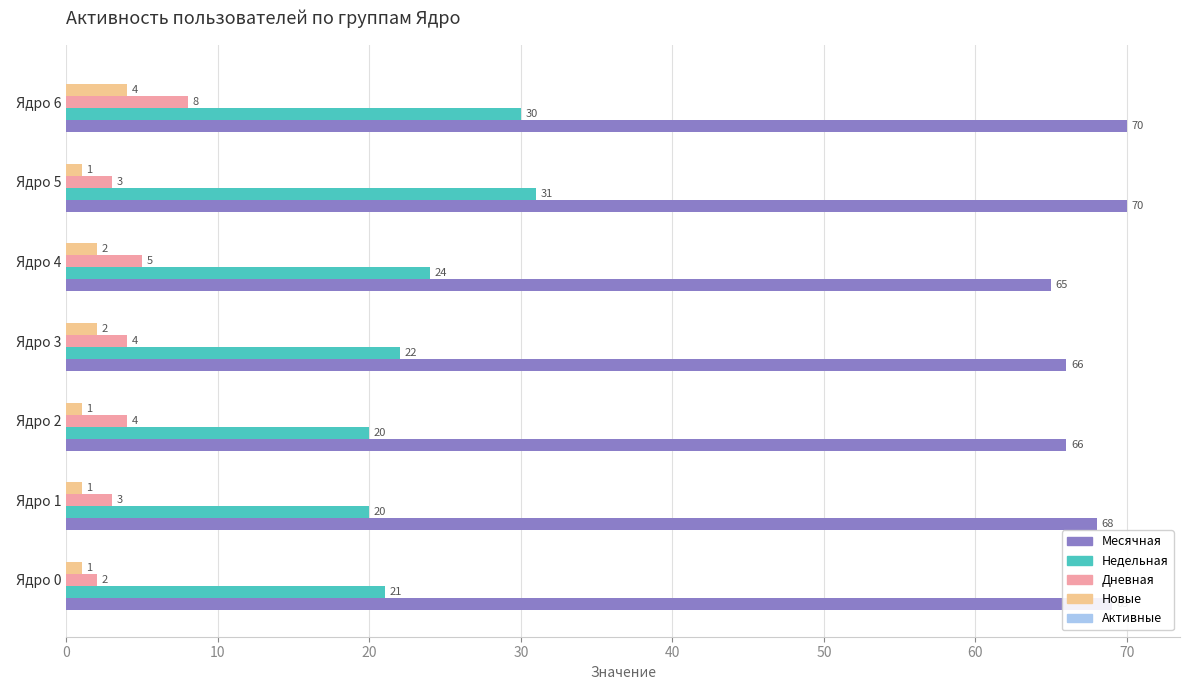

Is the value of Недельная at   Ядро 0 greater than the value of Месячная at   Ядро 2?

No